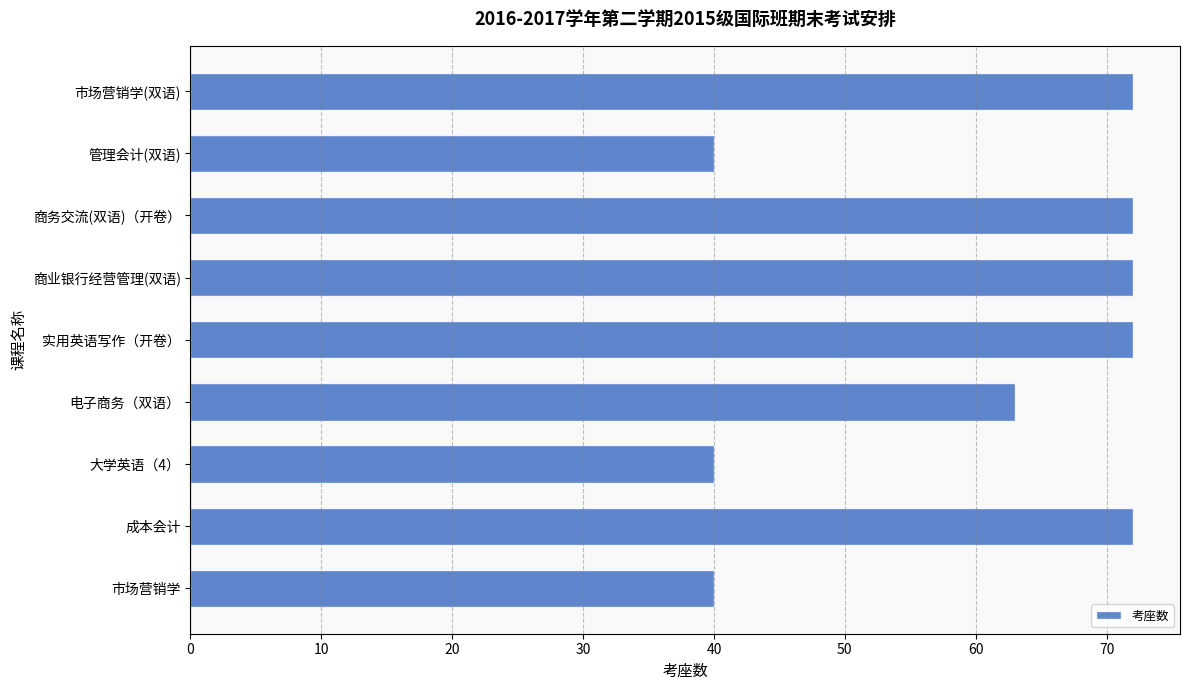

Reading top to bottom, what are all the values shown in this chart?

72	40	72	72	72	63	40	72	40